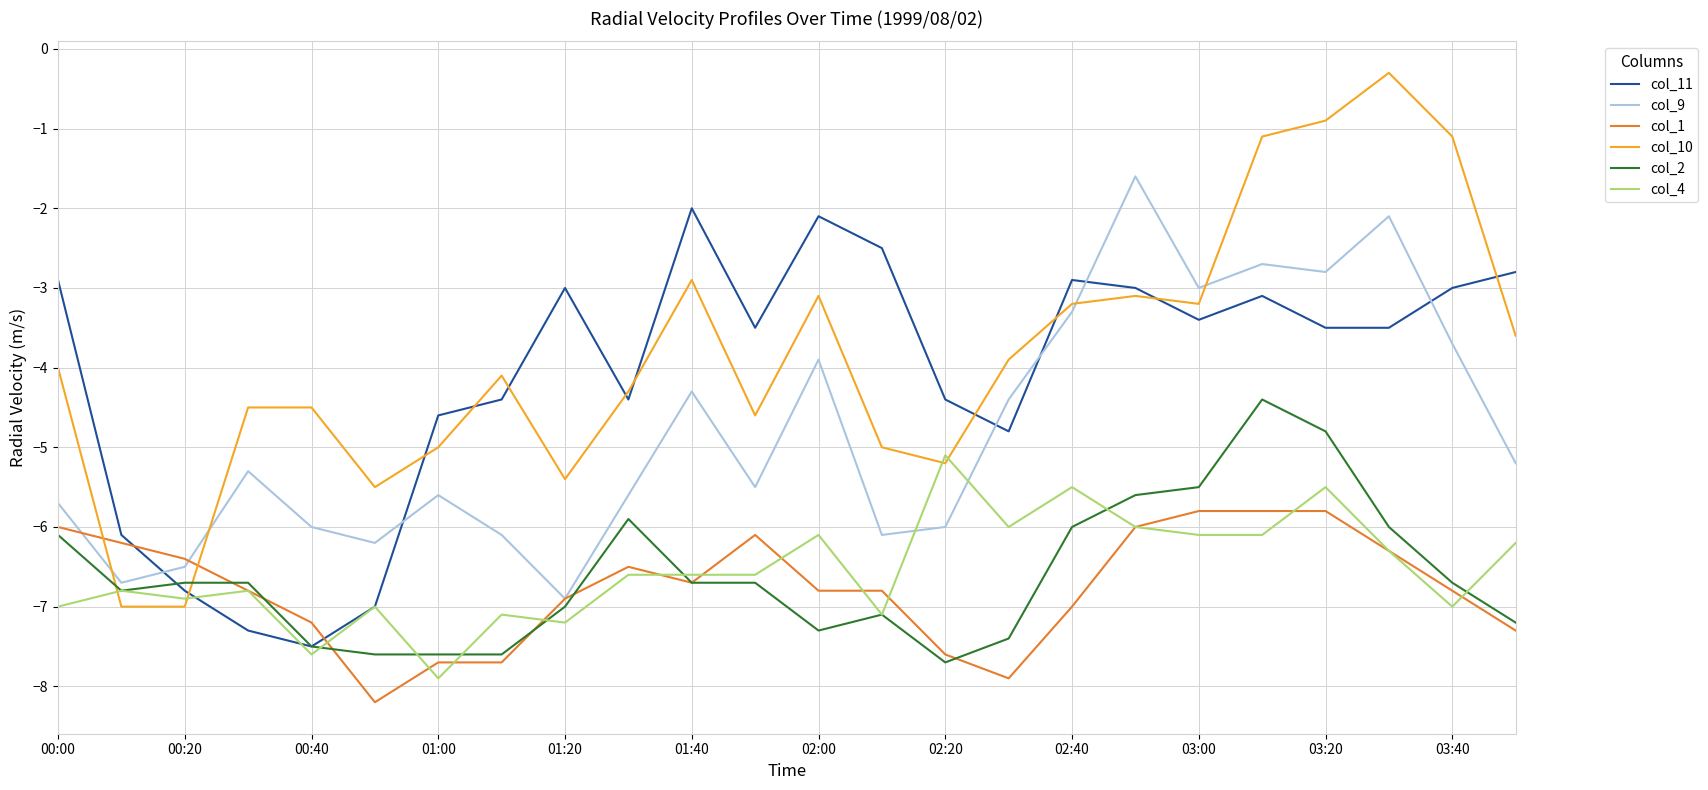

Rank the series by their maximum value, from highest to lowest.

col_10, col_9, col_11, col_2, col_4, col_1